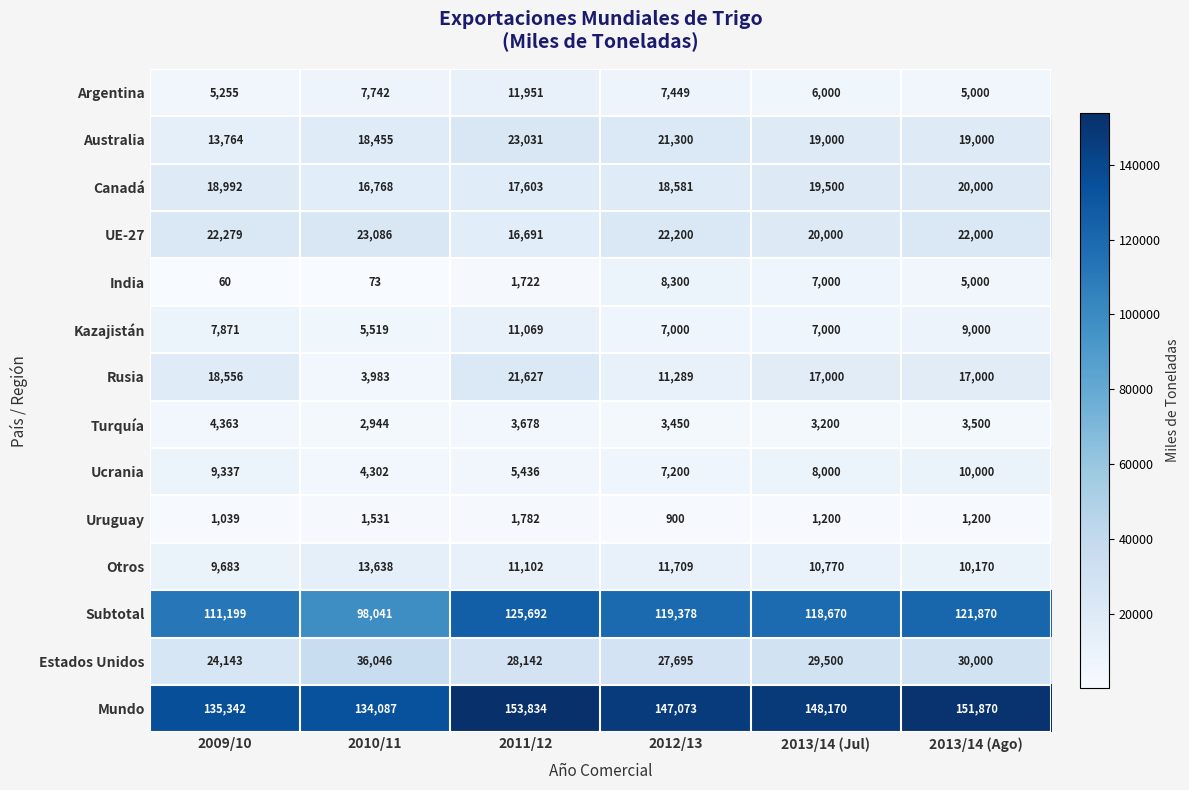

At which category is the sum across all series the highest?

2011/12